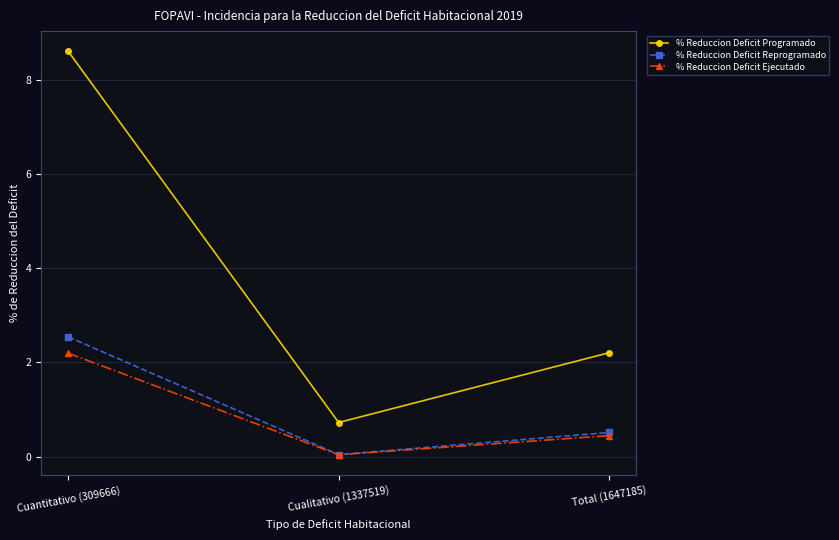

The value of % Reduccion Deficit Reprogramado at Cuantitativo (309666) is 2.5. True or false?

True